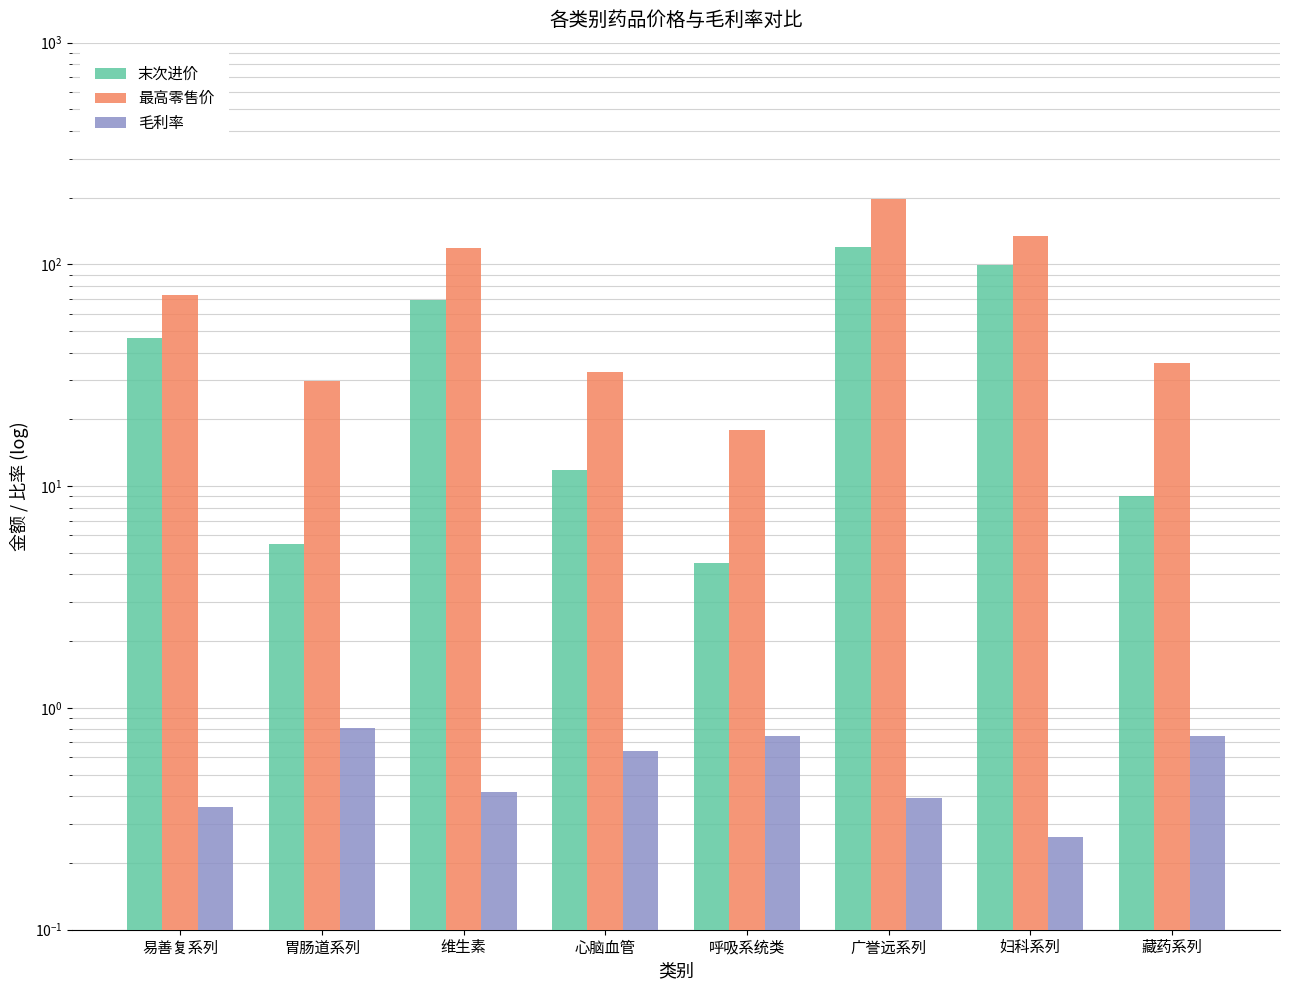

Between 胃肠道系列 and 广誉远系列, which is larger?

广誉远系列